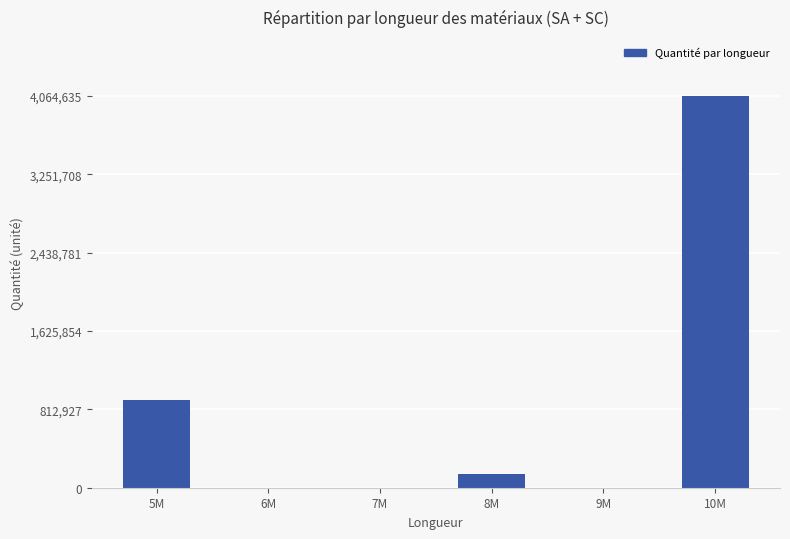

What is the sum of all values?

5124172